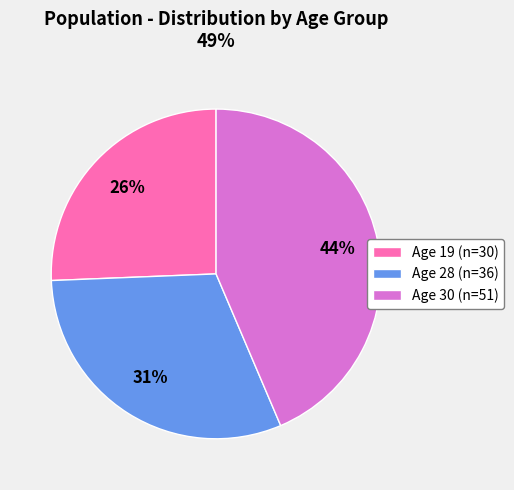

What is the ratio of the value at Age 19 (n=30) to the value at Age 28 (n=36)?

0.8